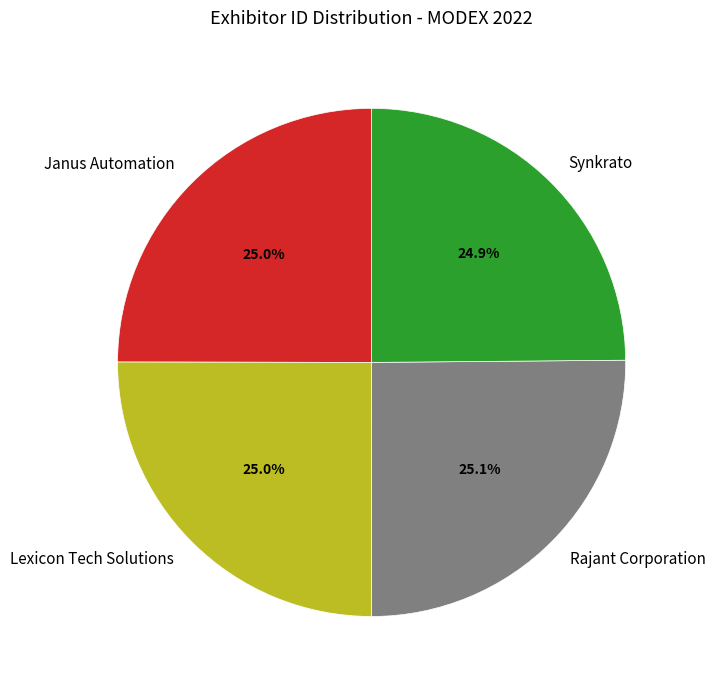

Combined, what portion of the pie is Lexicon Tech Solutions and Synkrato?

49.9%